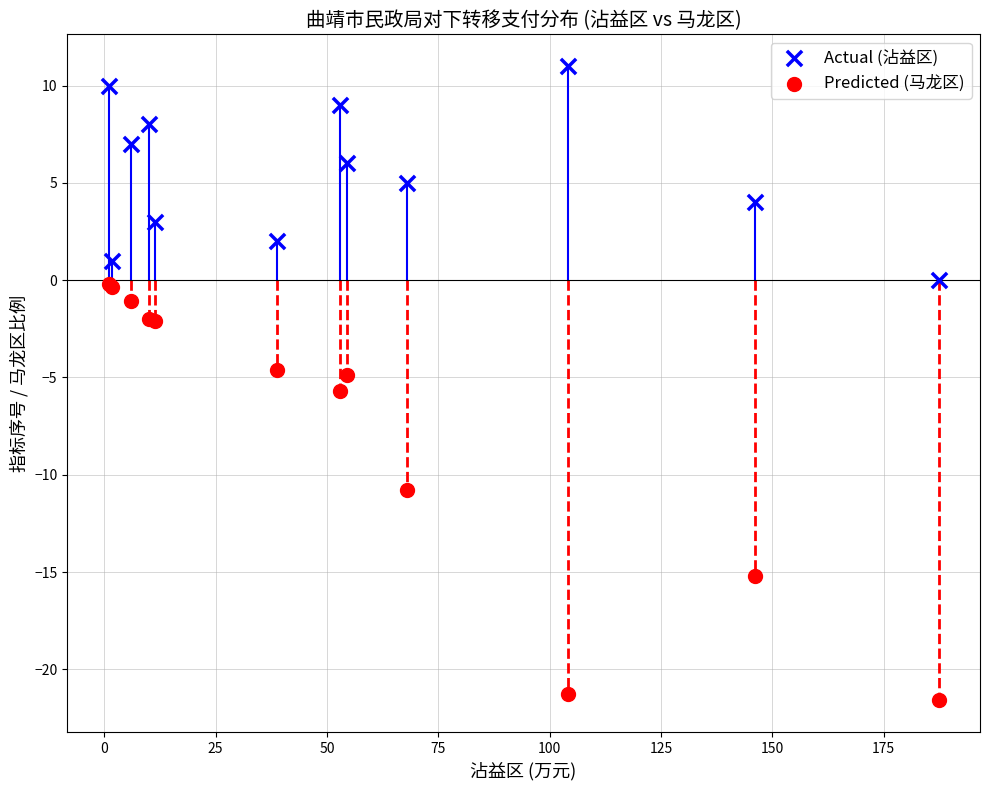

Which series reaches the minimum Y coordinate?

Predicted (马龙区)